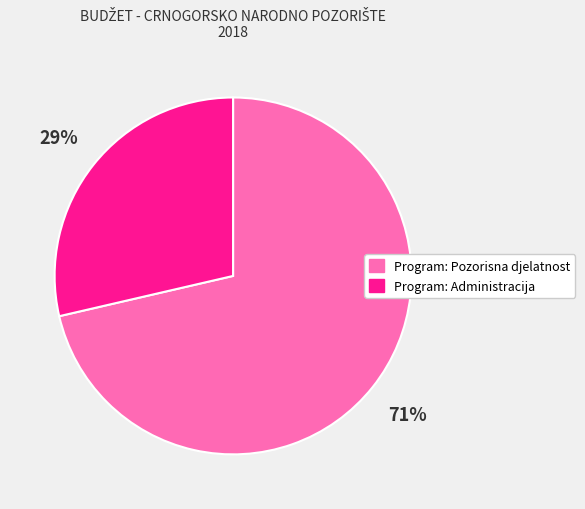

How many slices are in this pie chart?

2